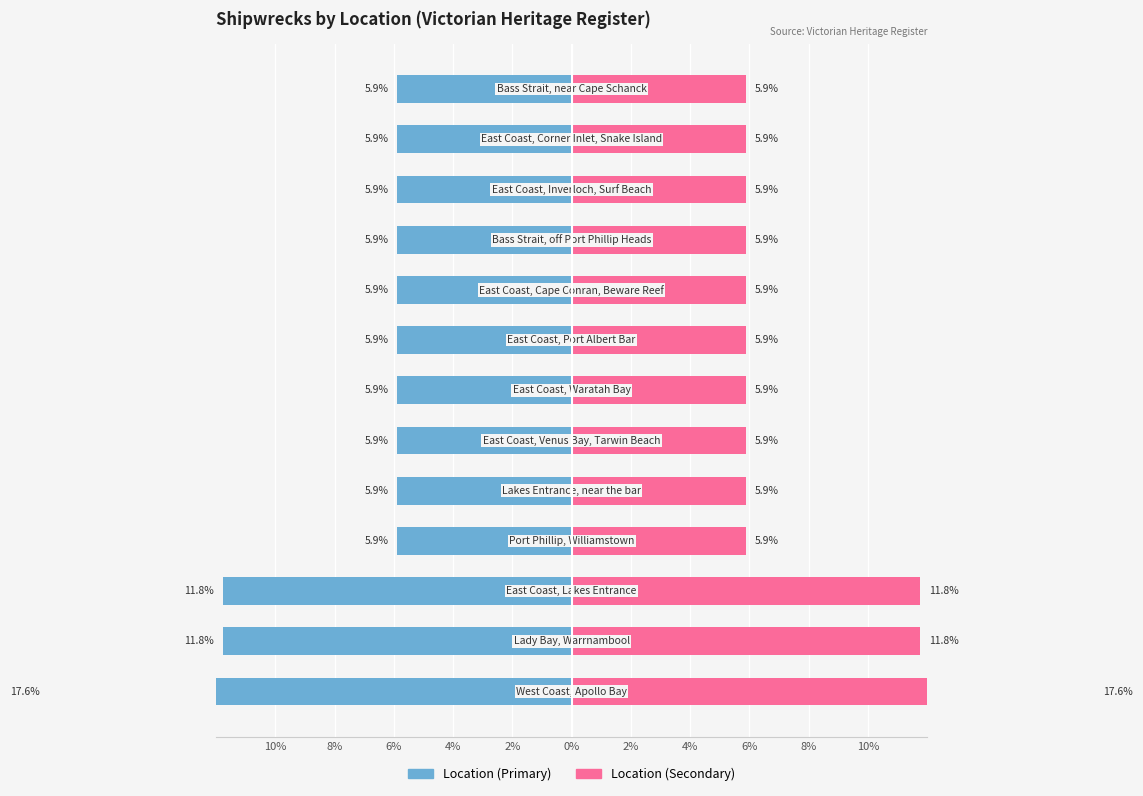

How many groups of bars are there?

13